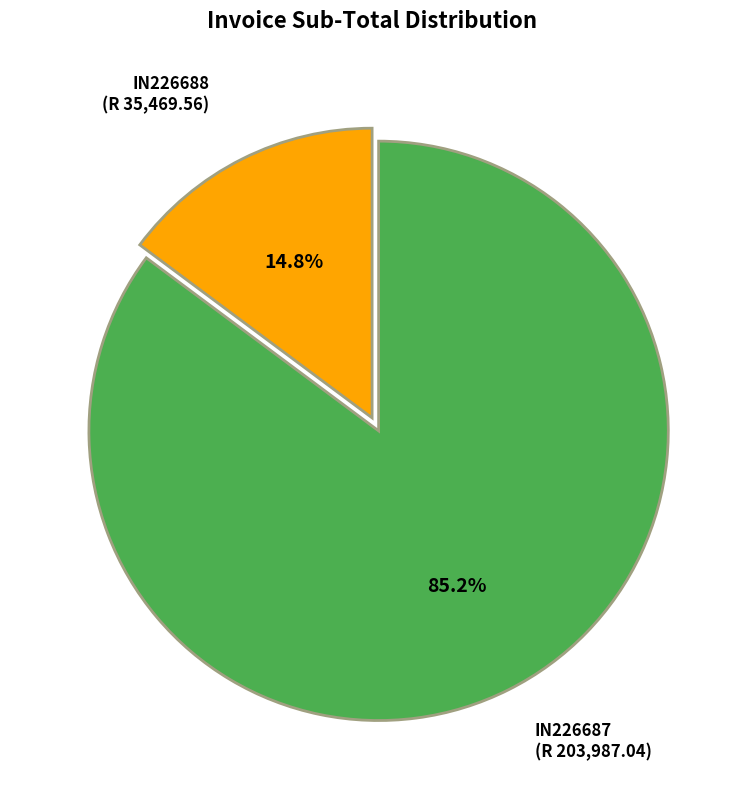

Which has a higher value, IN226688 or IN226687?

IN226687